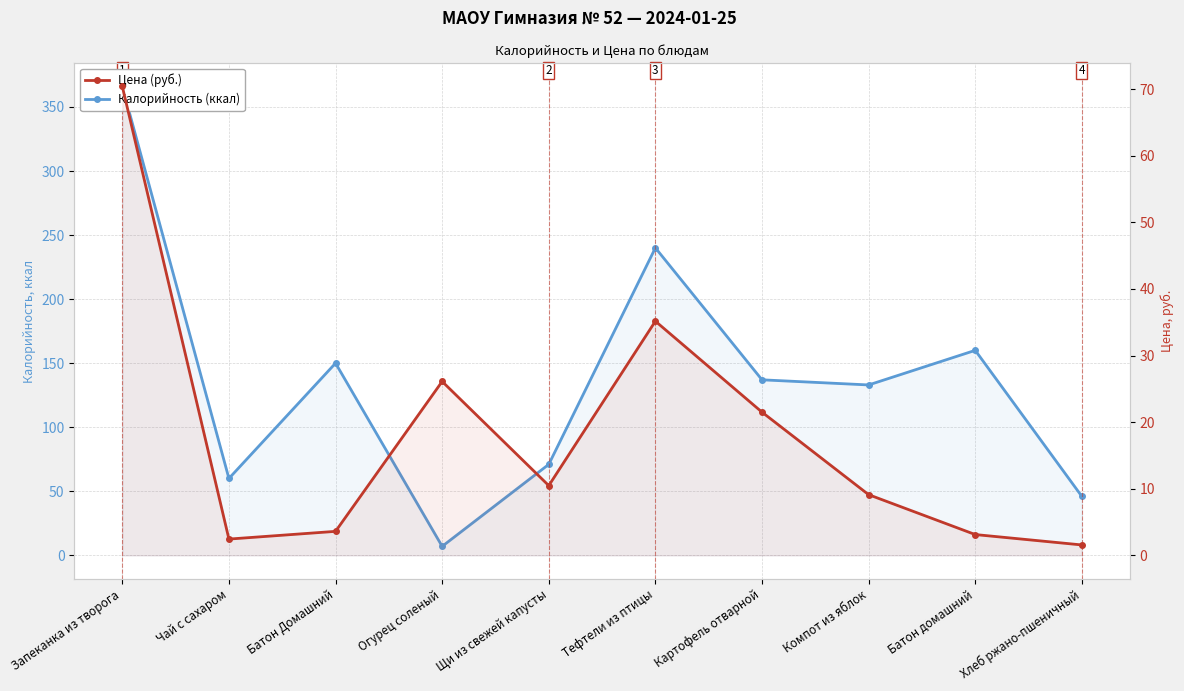

What is the difference between the maximum and second lowest values in the Калорийность (ккал) series?

320.0